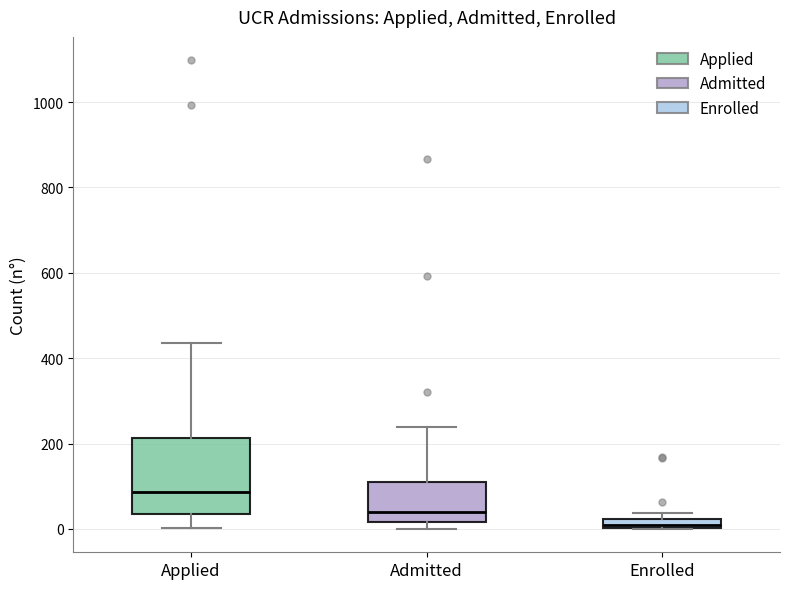

Where is the lower edge of the box for Enrolled on the y-axis? The values are not printed on the chart, so give them approximately, as read against the axis.

0